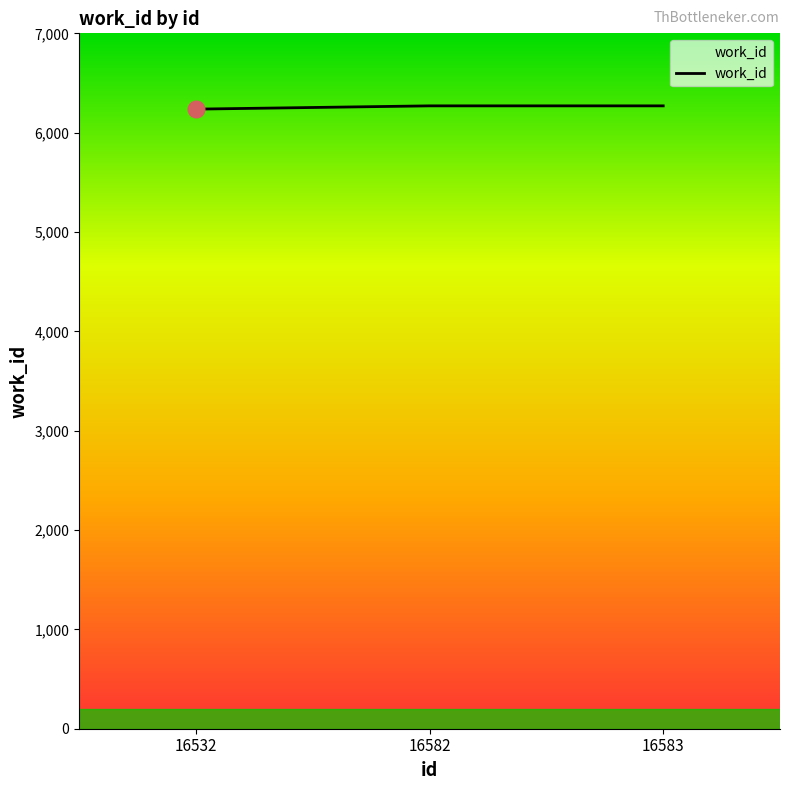

Is it true that the value at 16583 is 6270?

True